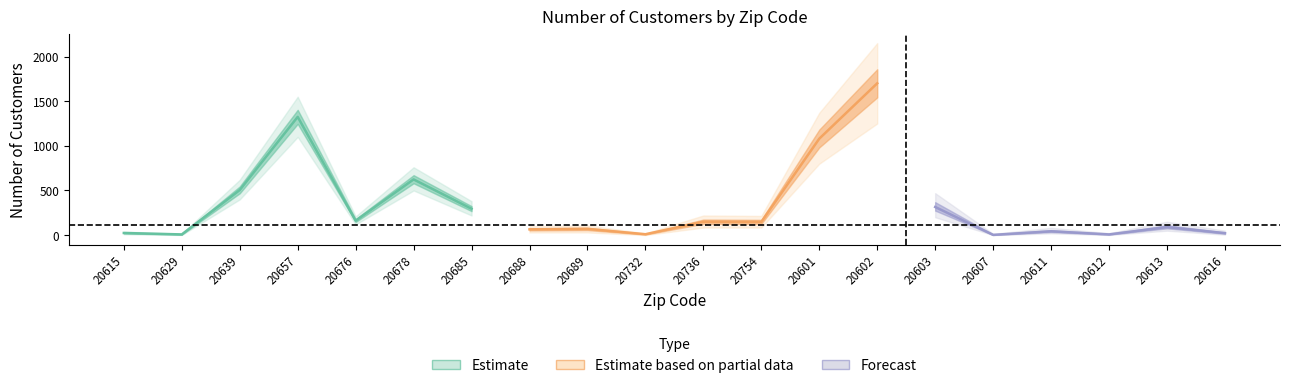

Rank the series by their average value, from lowest to highest.

Forecast, Estimate, Estimate based on partial data